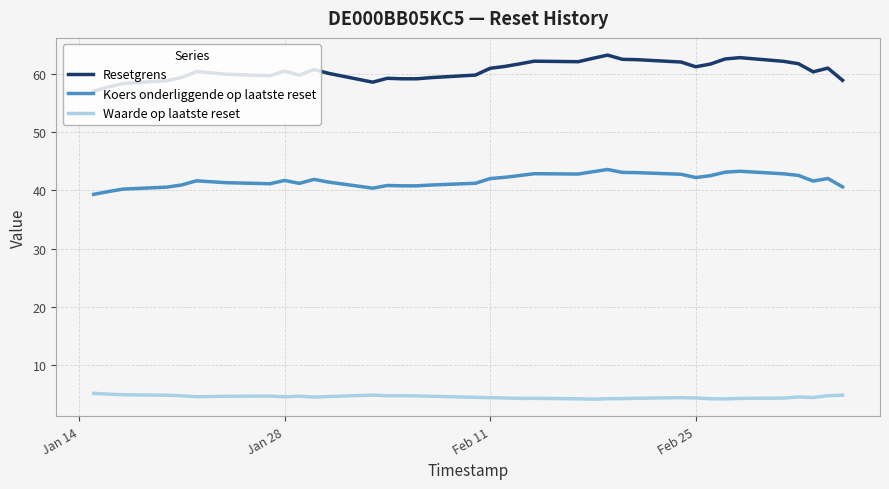

What is the difference between the maximum and minimum values in the Koers onderliggende op laatste reset series?

4.3